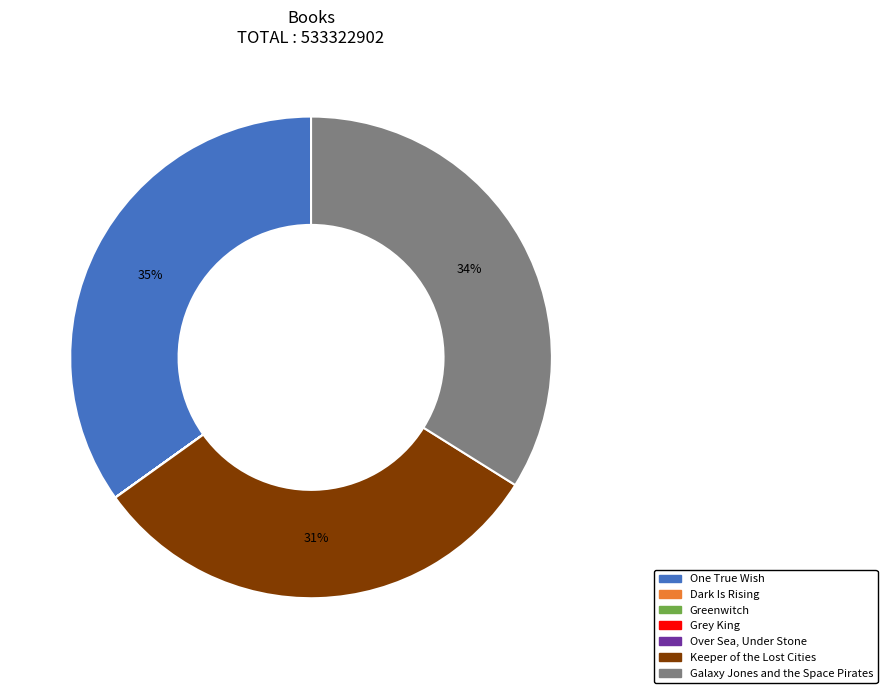

To the nearest percent, what is the difference between the largest and smallest slice percentages?

35%